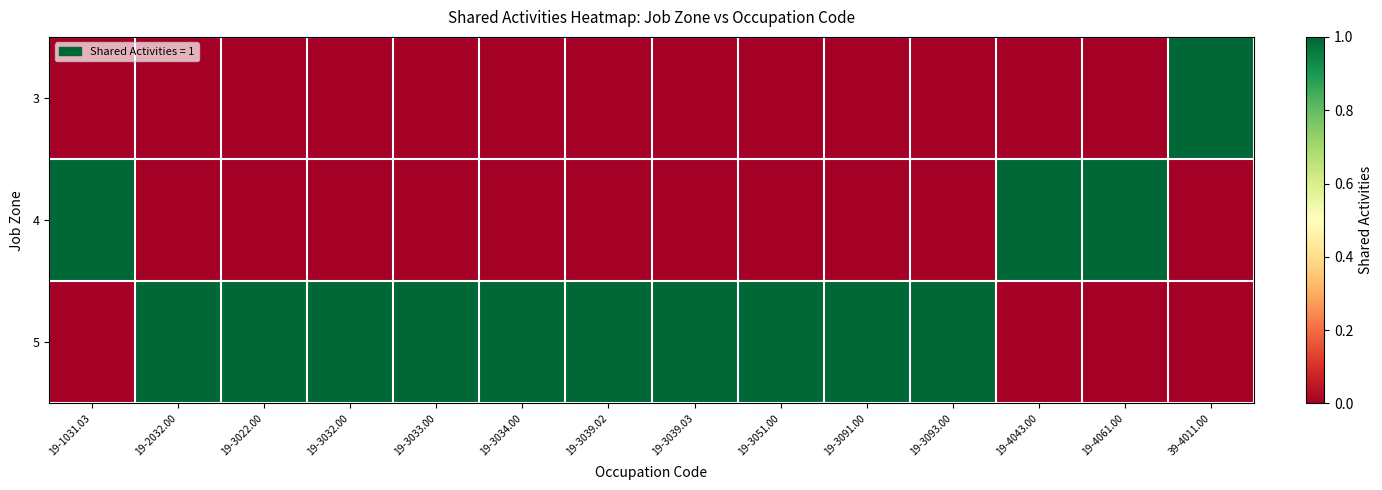

Count the number of data series in this chart.

3